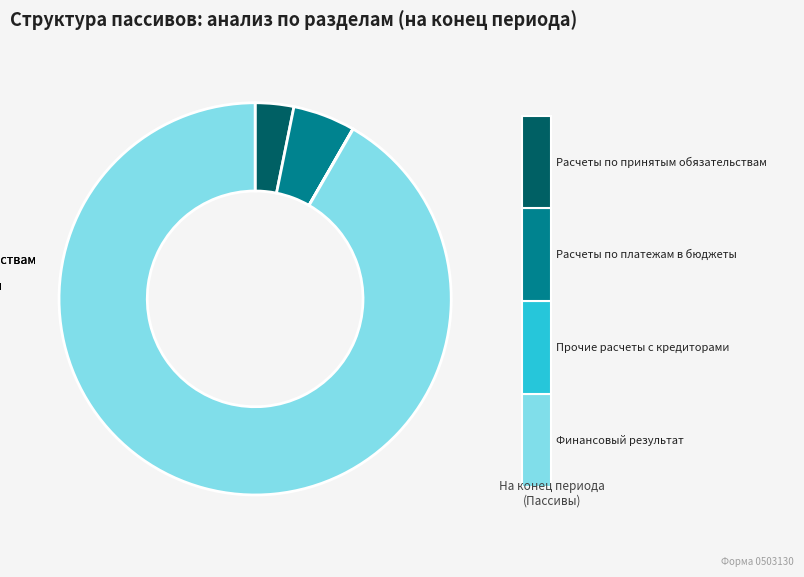

The Финансовый результат slice represents 78% of the pie. True or false?

False